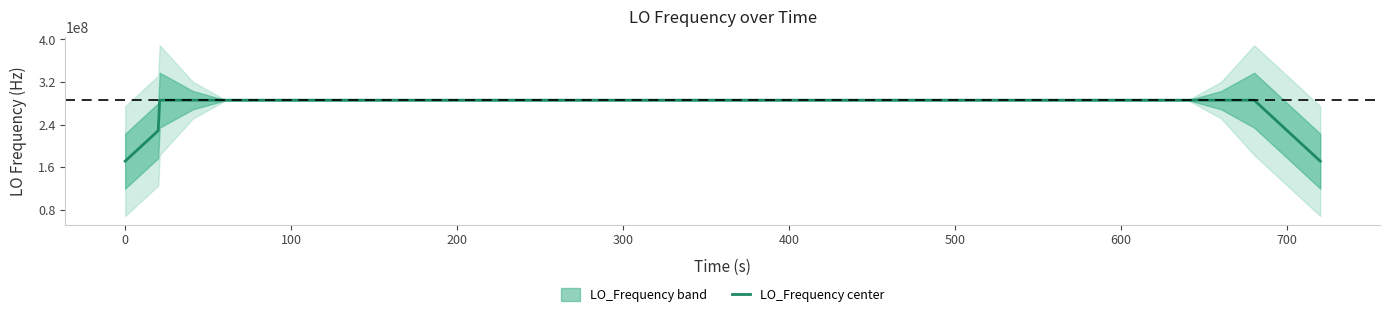

What is the greatest value displayed?

286047001.0